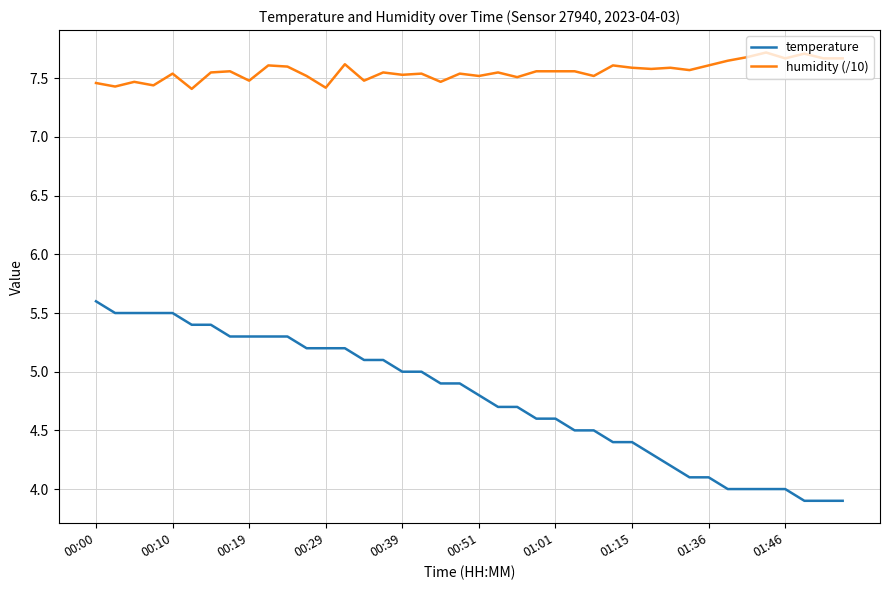

True or false: temperature and humidity (/10) intersect in this chart.

False